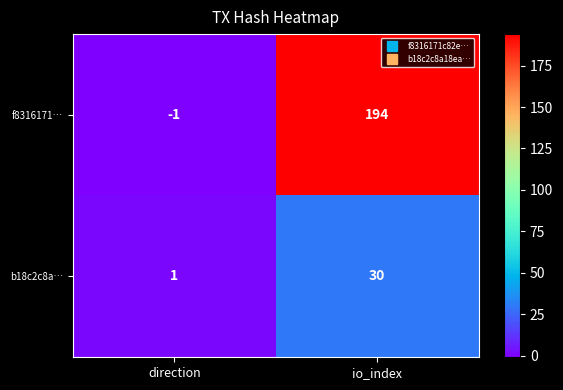

List the series in order of their overall mean, highest first.

f8316171…, b18c2c8a…